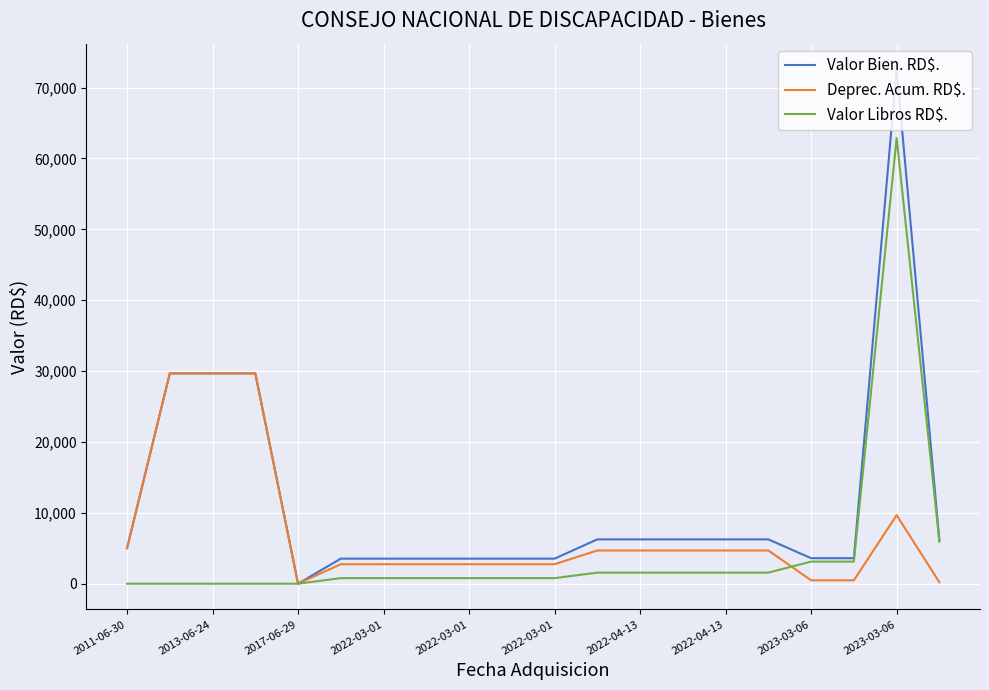

What is the maximum value shown in the chart?

72570.0